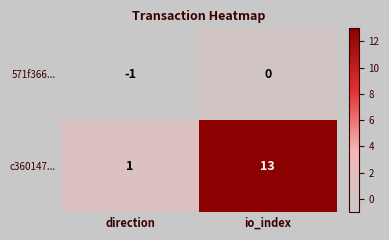

What is the difference between the maximum and minimum values in the c360147... series?

12